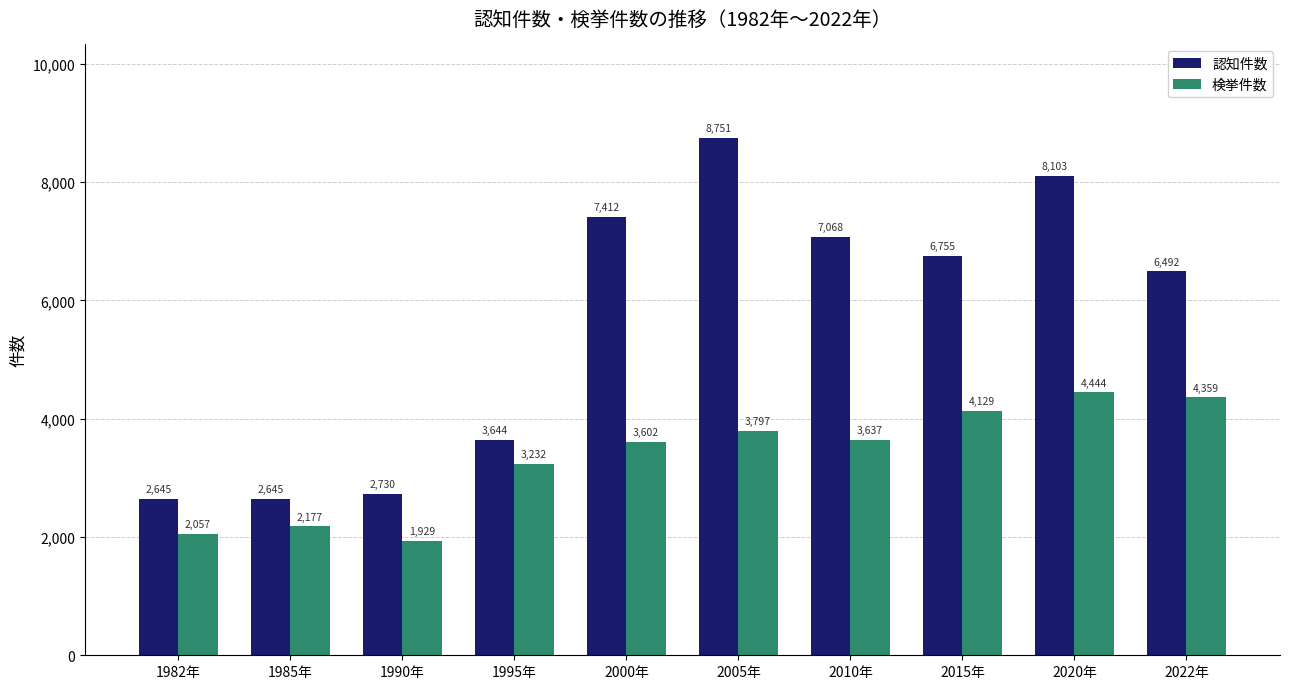

True or false: 検挙件数 has a value of 5995 at 2010年.

False